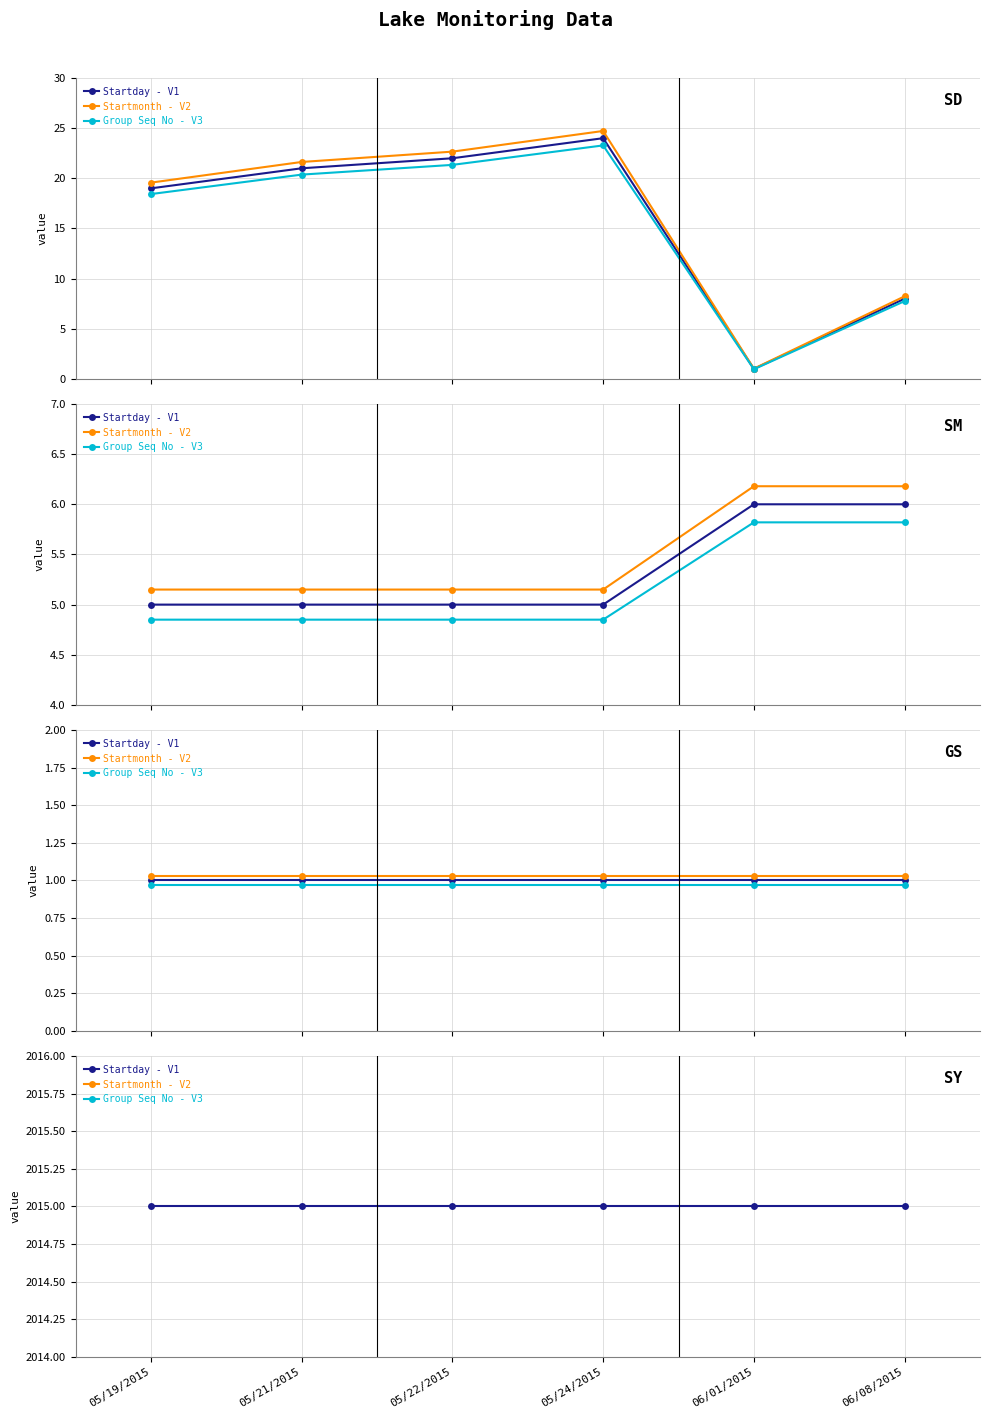

What is the label of the 1st point from the right?

06/08/2015